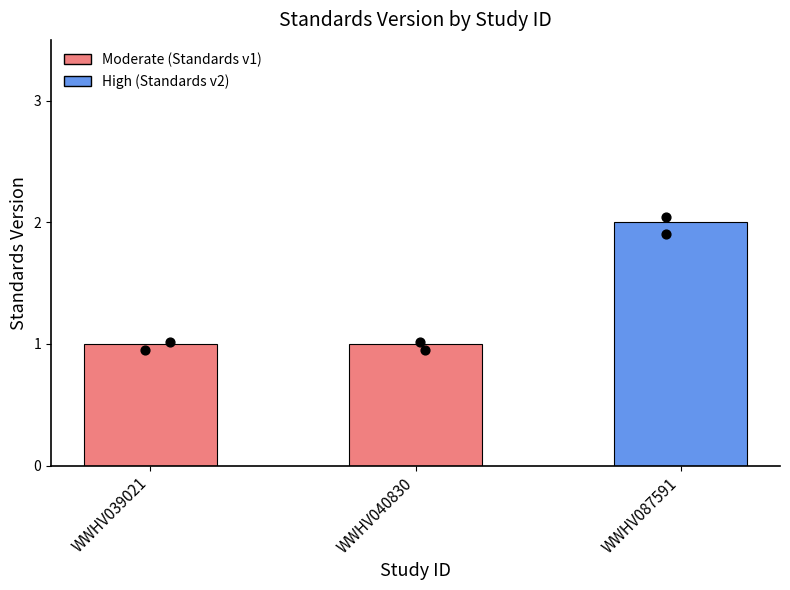

What is the ratio of the value at WWHV039021 to the value at WWHV040830?

1.0